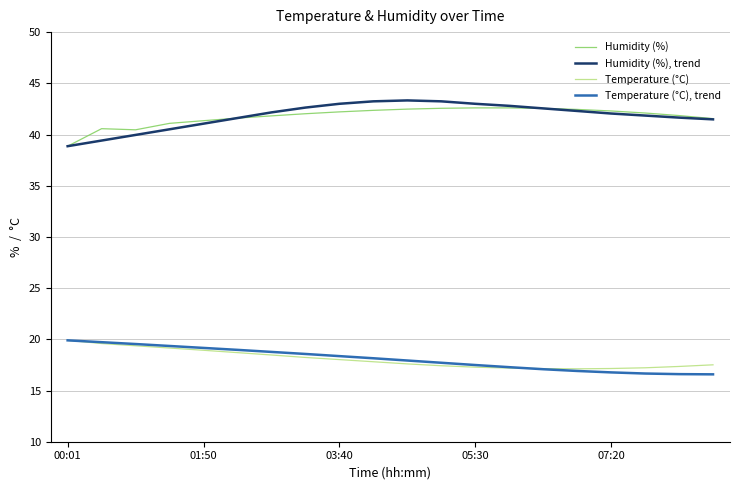

True or false: Humidity (%) and Temperature (°C) intersect in this chart.

False